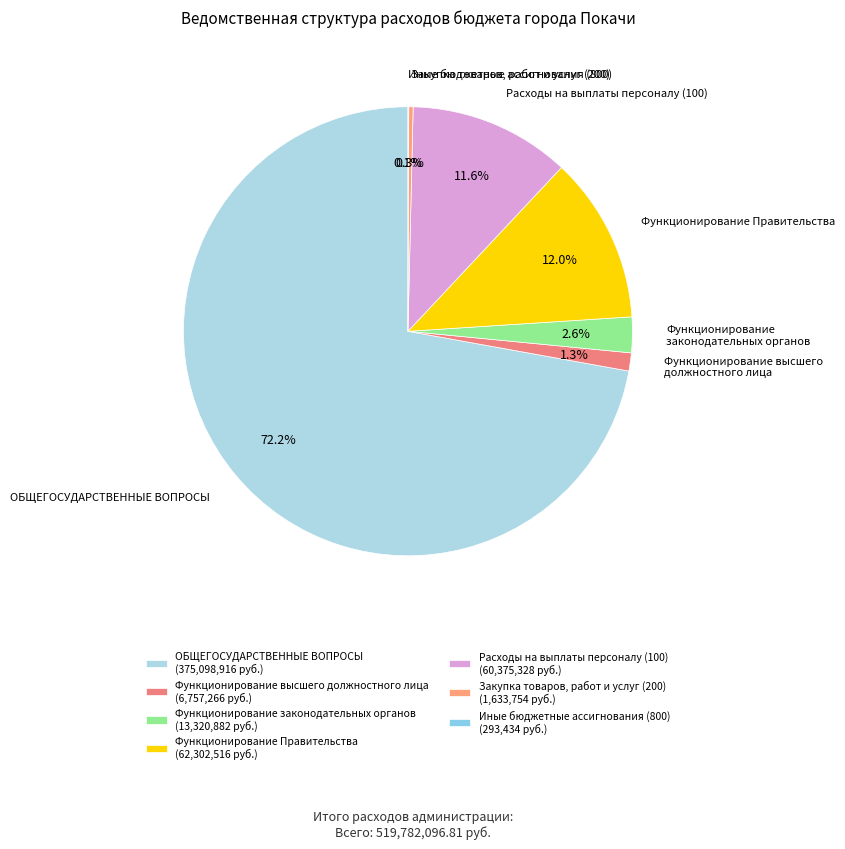

To the nearest percent, what portion does Функционирование законодательных органов represent?

3%